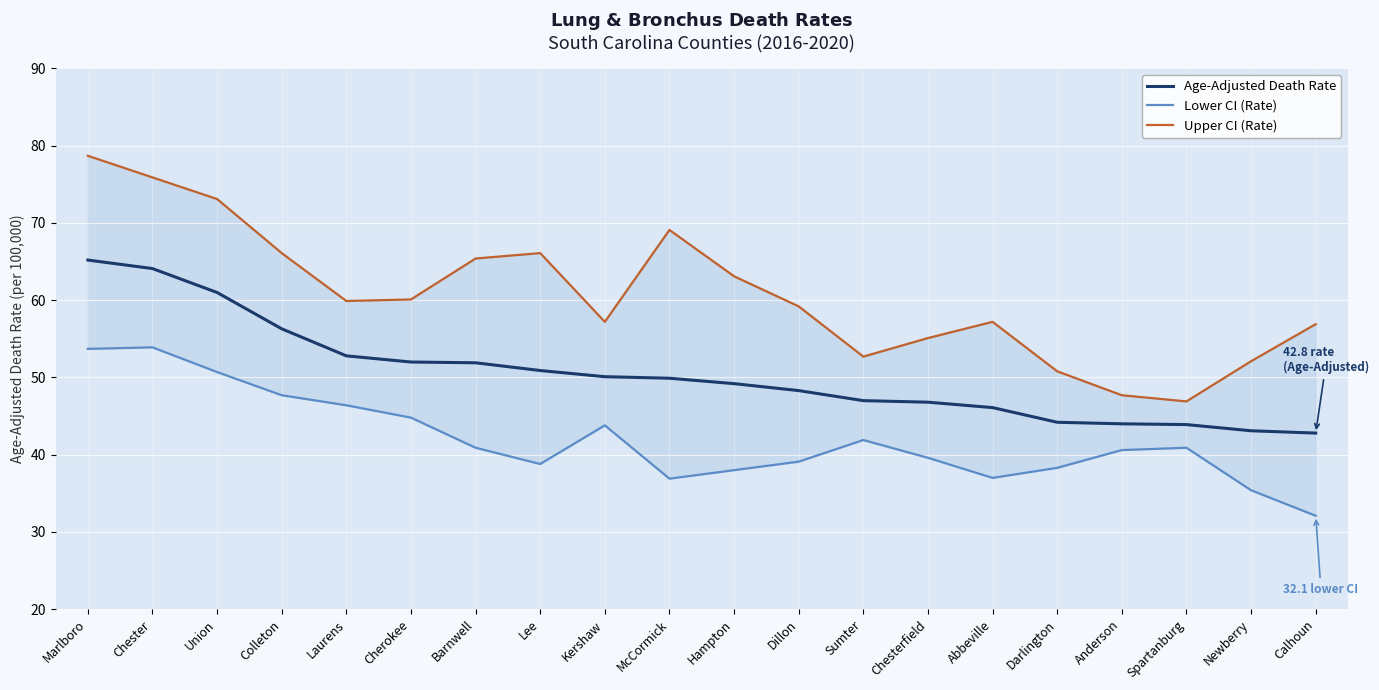

Reading left to right, list all the values displayed in this chart.

Age-Adjusted Death Rate: 65.2	64.1	61.0	56.3	52.8	52.0	51.9	50.9	50.1	49.9	49.2	48.3	47.0	46.8	46.1	44.2	44.0	43.9	43.1	42.8
Lower CI (Rate): 53.7	53.9	50.7	47.7	46.4	44.8	40.9	38.8	43.8	36.9	38.0	39.1	41.9	39.6	37.0	38.3	40.6	40.9	35.4	32.1
Upper CI (Rate): 78.7	75.9	73.1	66.1	59.9	60.1	65.4	66.1	57.2	69.1	63.1	59.2	52.7	55.1	57.2	50.8	47.7	46.9	52.1	56.9